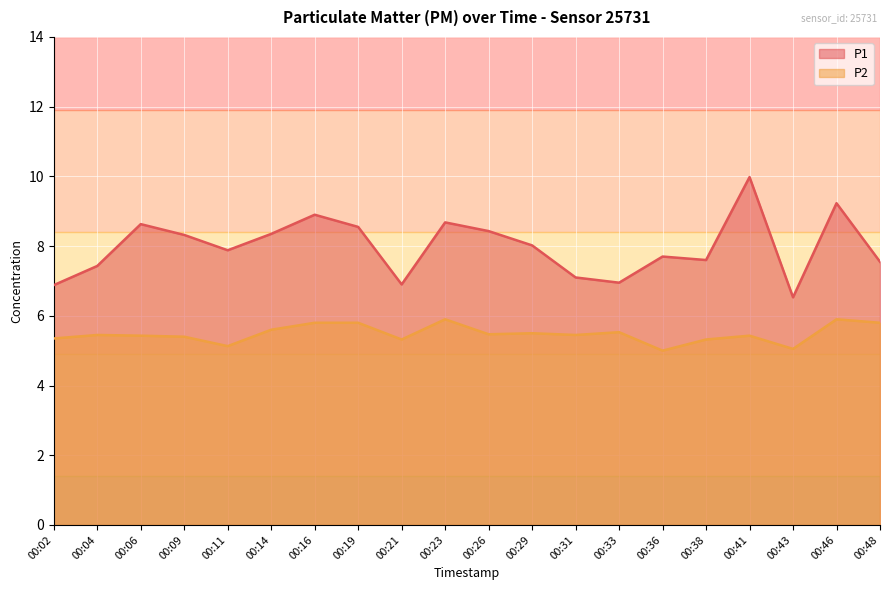

What is the difference between the P1 values at 00:04 and 00:33?

0.5